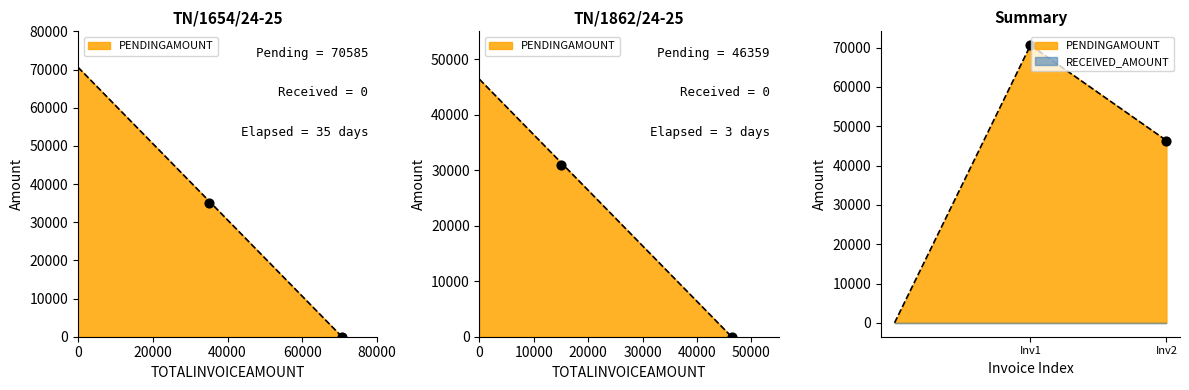

Which series has the largest total across all categories?

PENDINGAMOUNT